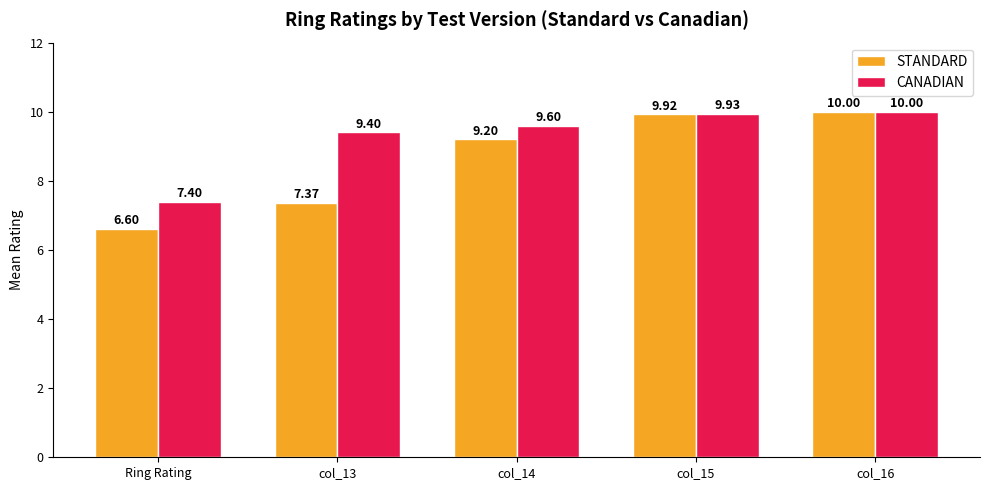

What is the label of the 4th bar from the left?

col_15